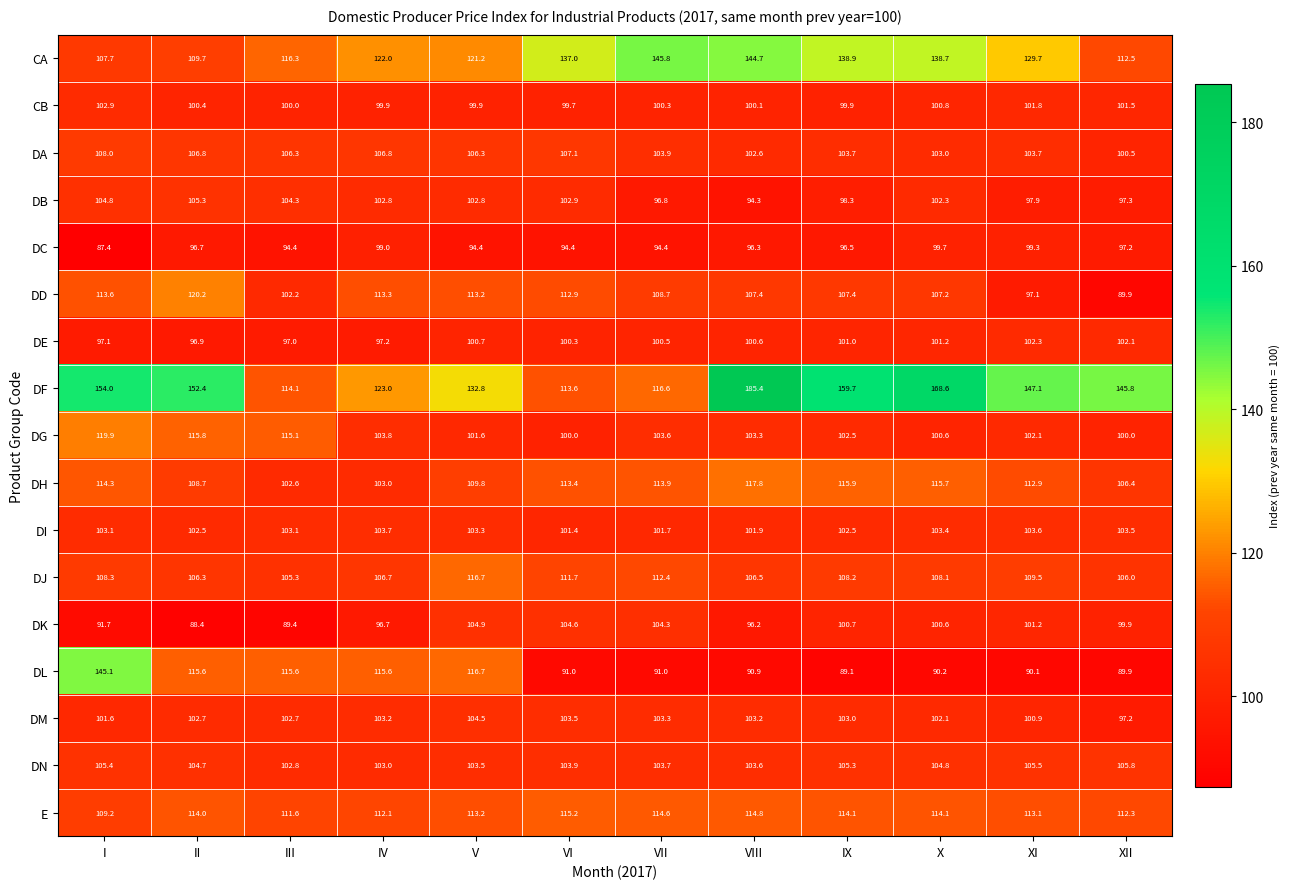

What is the difference between the DC values at II and I?

9.3